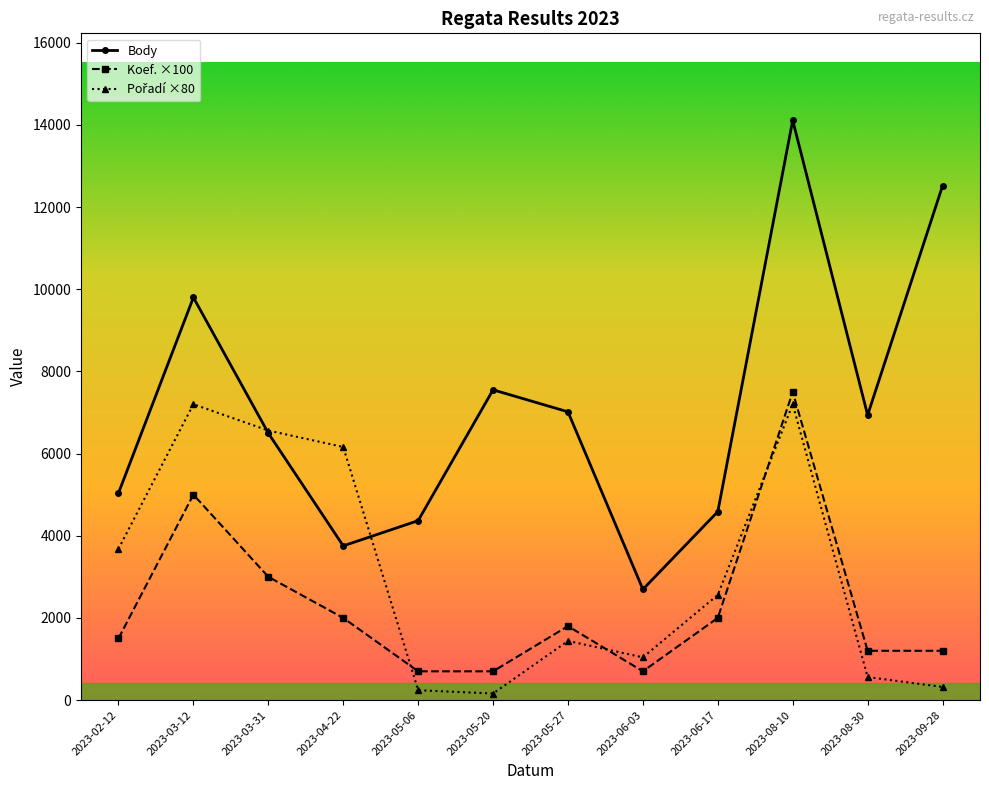

Which series has the largest total across all categories?

Body